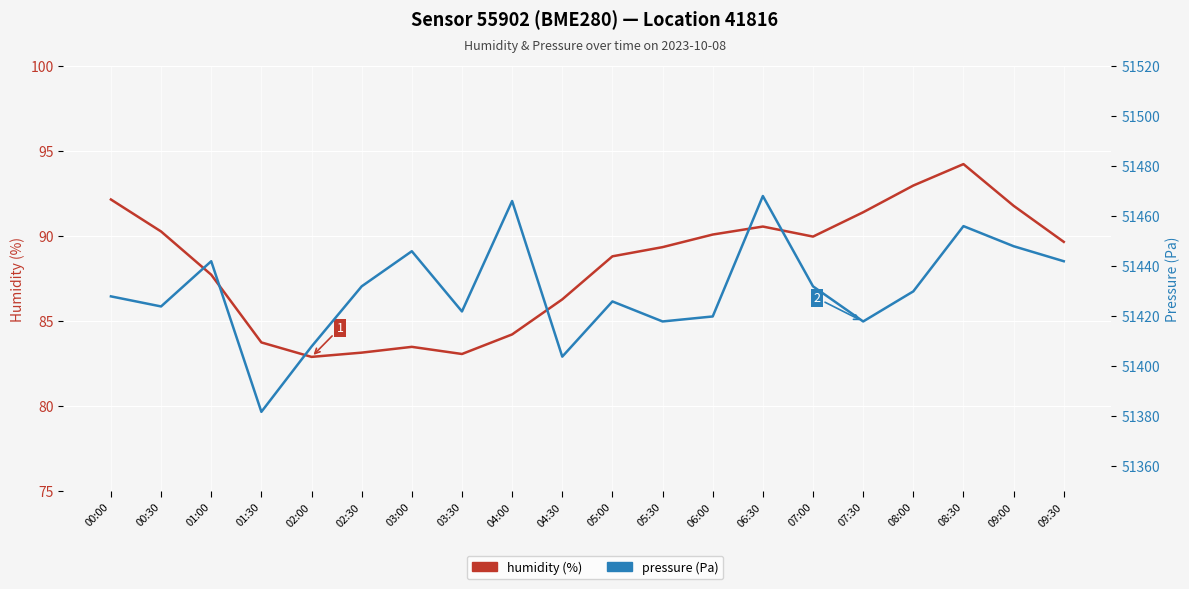

Which has a higher value, 08:30 or 07:00?

08:30